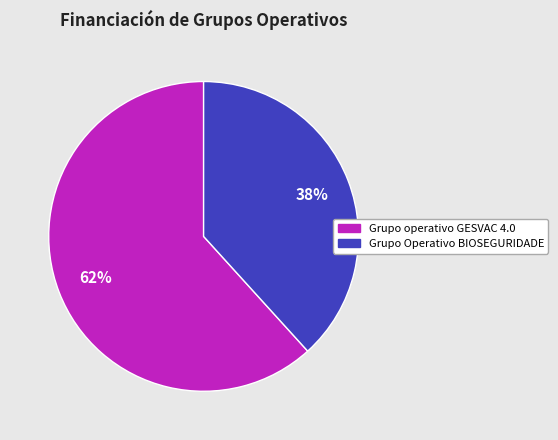

Count the number of slices in the pie.

2